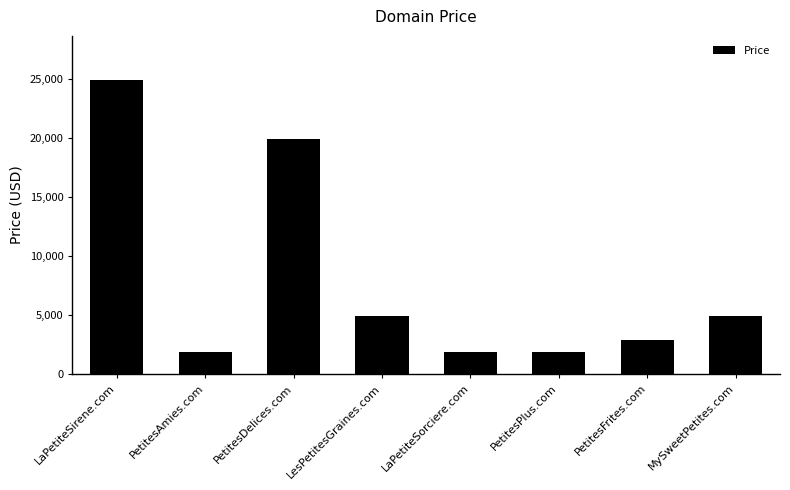

Approximately how many times larger is the value at PetitesFrites.com compared to PetitesPlus.com?

1.5